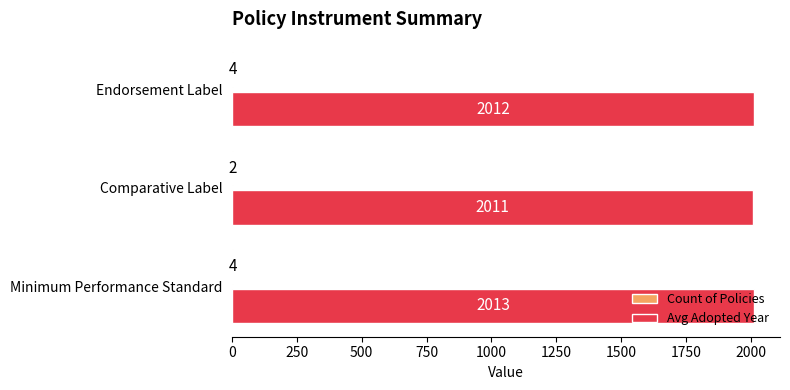

What is the approximate value of Avg Adopted Year at Comparative Label?

2011